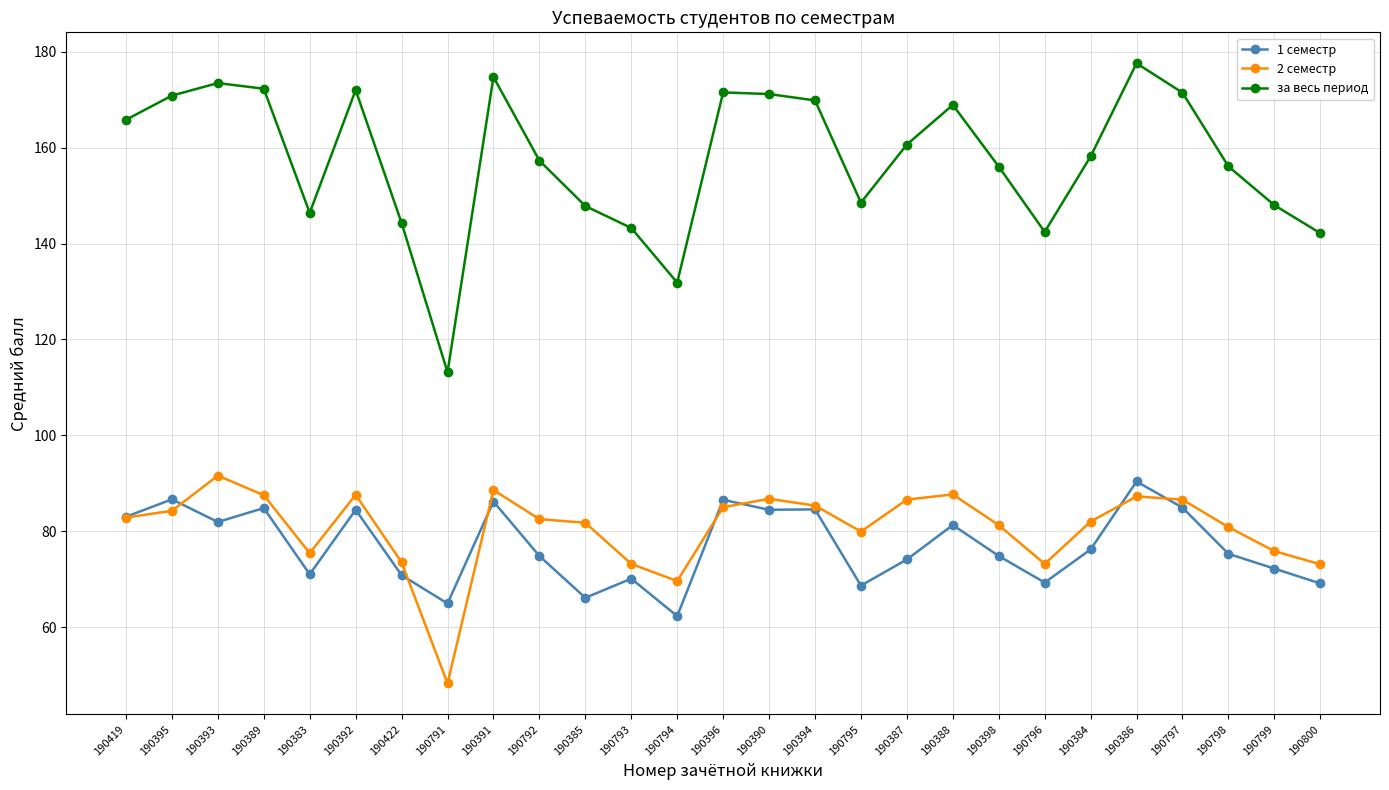

How many data points in за весь период are above 158?

14